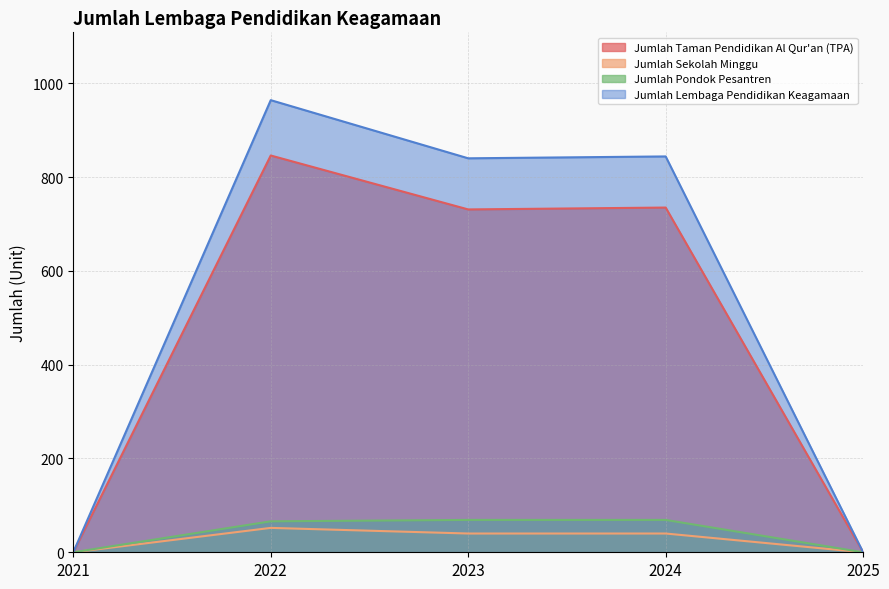

What is the average value of the Jumlah Sekolah Minggu series?

26